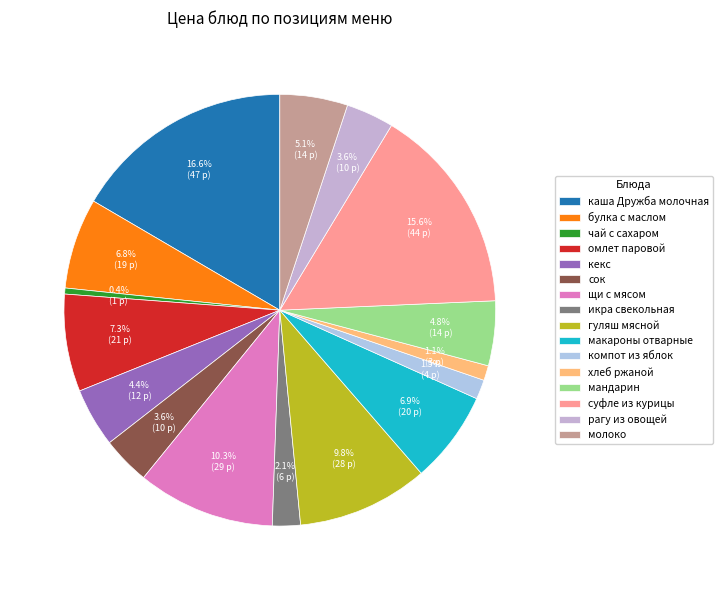

What percentage do икра свекольная and чай с сахаром together represent?

2.5%